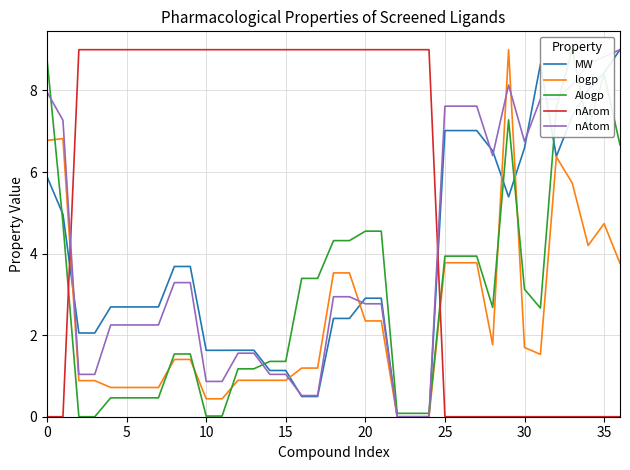

Reading right to left, list all the values displayed in this chart.

MW: 9.0	8.4	8.0	7.4	6.4	8.6	6.6	5.4	6.5	7.0	7.0	7.0	0.0	0.0	0.0	2.9	2.9	2.4	2.4	0.5	0.5	1.1	1.1	1.6	1.6	1.6	1.6	3.7	3.7	2.7	2.7	2.7	2.7	2.1	2.1	5.0	5.9
logp: 3.8	4.7	4.2	5.7	6.4	1.5	1.7	9.0	1.8	3.8	3.8	3.8	0.0	0.0	0.0	2.3	2.3	3.5	3.5	1.2	1.2	0.9	0.9	0.9	0.9	0.4	0.4	1.4	1.4	0.7	0.7	0.7	0.7	0.9	0.9	6.8	6.8
Alogp: 6.7	8.4	7.0	9.0	7.6	2.7	3.1	7.3	2.7	3.9	3.9	3.9	0.1	0.1	0.1	4.5	4.5	4.3	4.3	3.4	3.4	1.4	1.4	1.2	1.2	0.0	0.0	1.5	1.5	0.5	0.5	0.5	0.5	0.0	0.0	4.7	8.8
nArom: 0.0	0.0	0.0	0.0	0.0	0.0	0.0	0.0	0.0	0.0	0.0	0.0	9.0	9.0	9.0	9.0	9.0	9.0	9.0	9.0	9.0	9.0	9.0	9.0	9.0	9.0	9.0	9.0	9.0	9.0	9.0	9.0	9.0	9.0	9.0	0.0	0.0
nAtom: 9.0	8.8	8.7	8.1	7.8	7.8	6.8	8.1	6.4	7.6	7.6	7.6	0.0	0.0	0.0	2.8	2.8	2.9	2.9	0.5	0.5	1.0	1.0	1.6	1.6	0.9	0.9	3.3	3.3	2.2	2.2	2.2	2.2	1.0	1.0	7.3	8.0